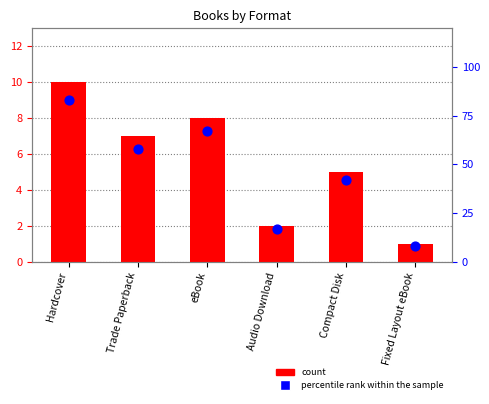

Which series contains the lowest Y value?

count